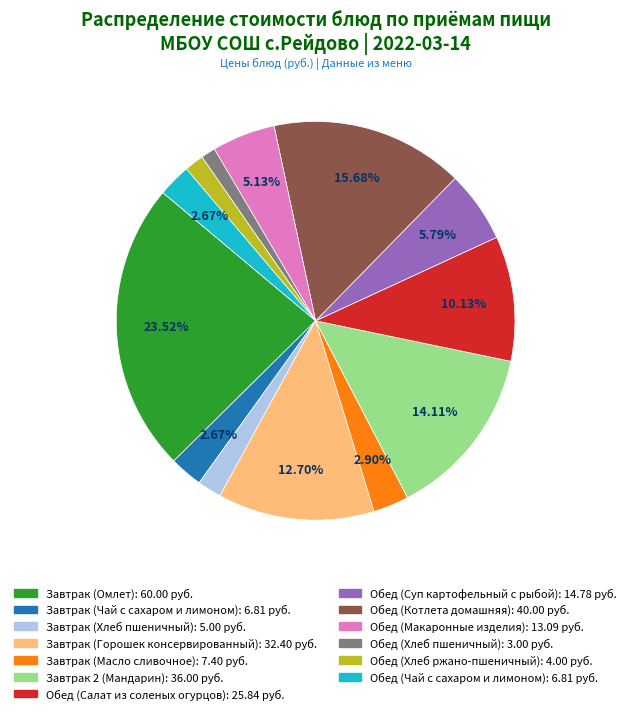

Which category has the biggest portion of the pie?

Завтрак (Омлет)